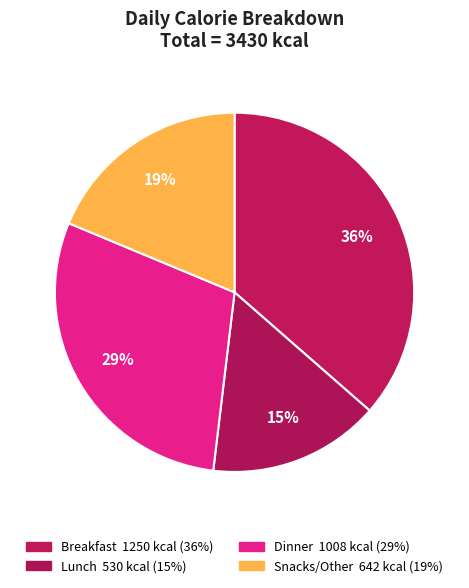

The Dinner slice represents 29% of the pie. True or false?

True